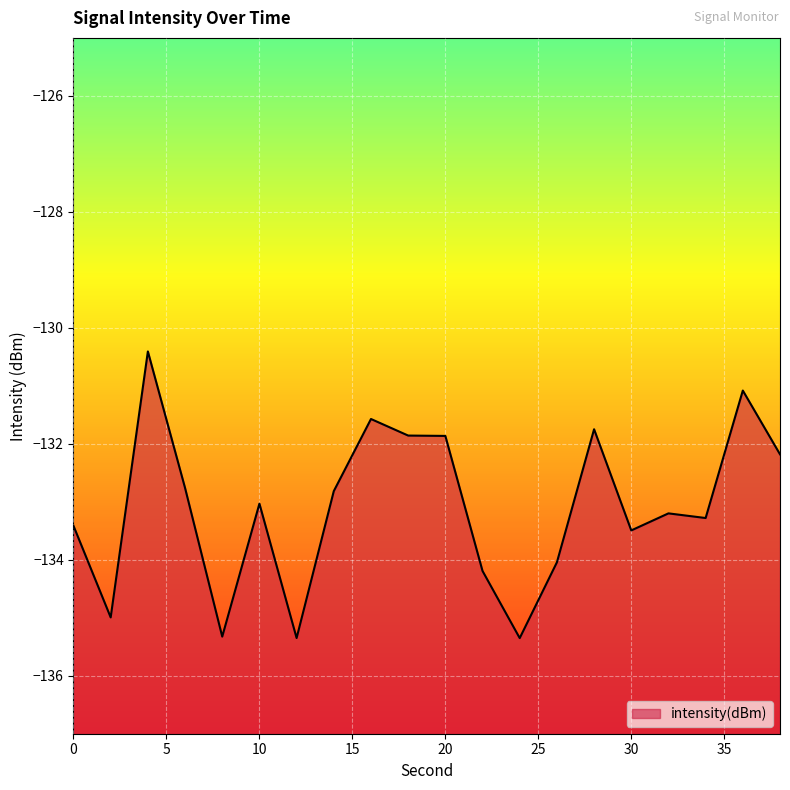

What is the minimum value shown in the chart?

-135.4